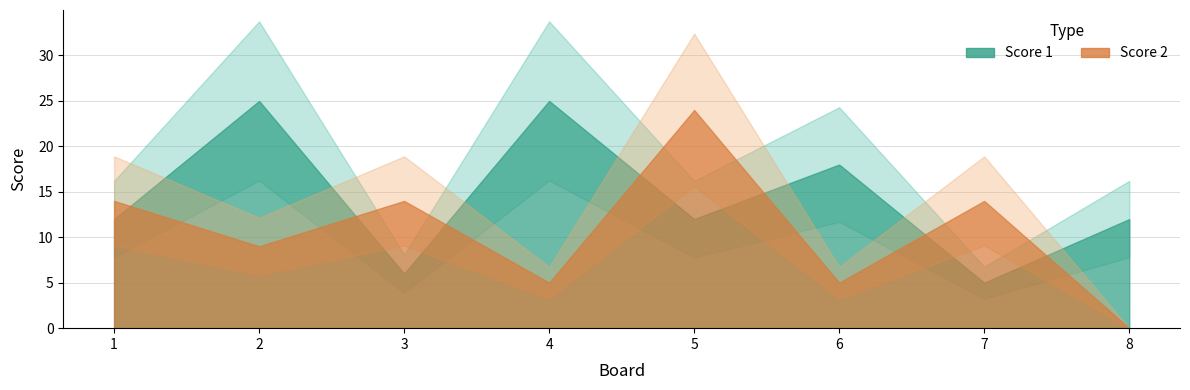

At which category is the sum across all series the highest?

5